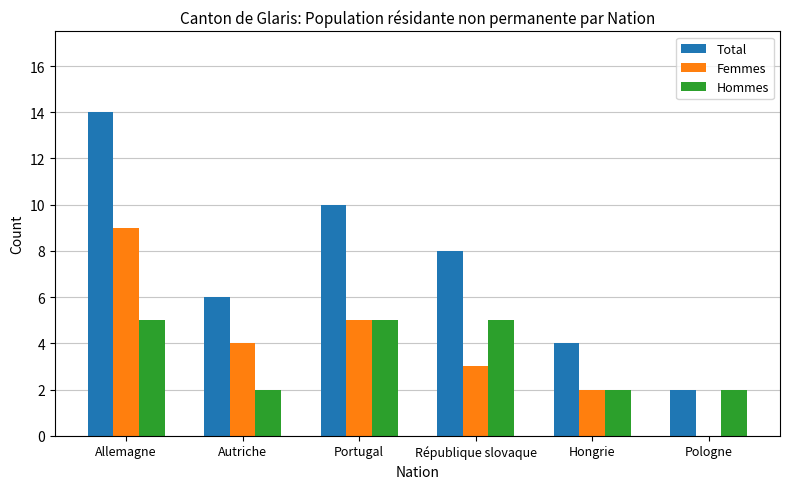

Is it true that Hommes equals 5 at Portugal?

True